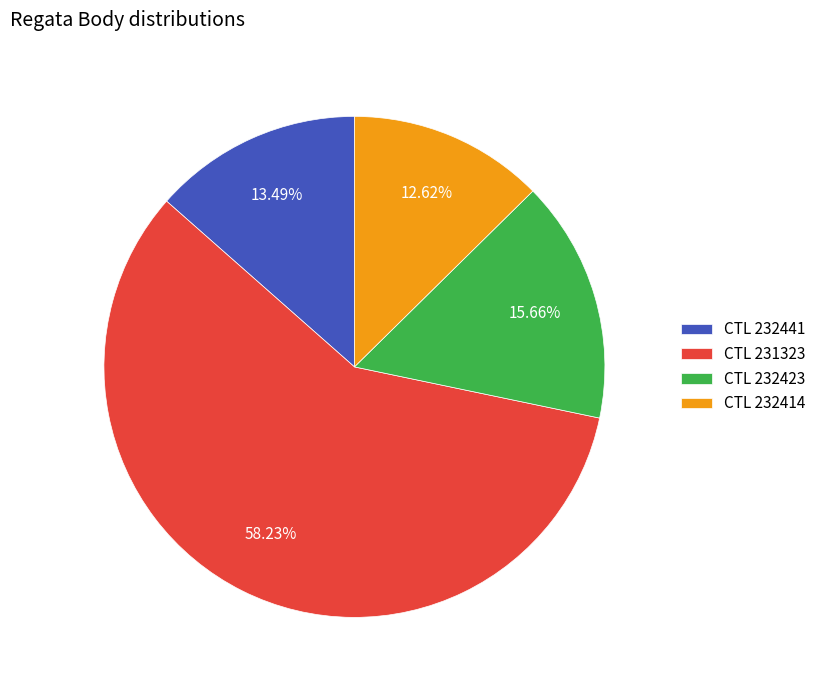

Which category has the smallest portion of the pie?

CTL 232414